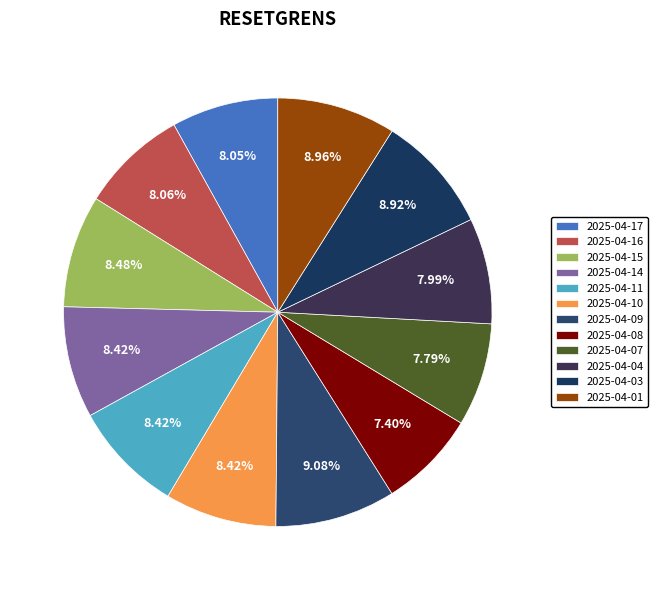

To the nearest percent, what percentage of the pie is 2025-04-10?

8%